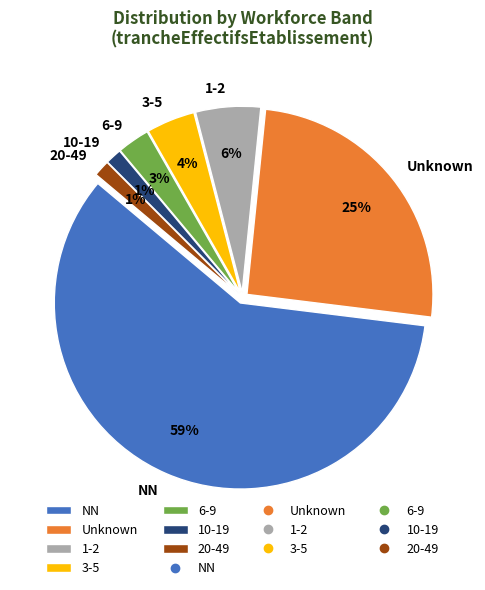

Which has a higher value, 1-2 or 20-49?

1-2